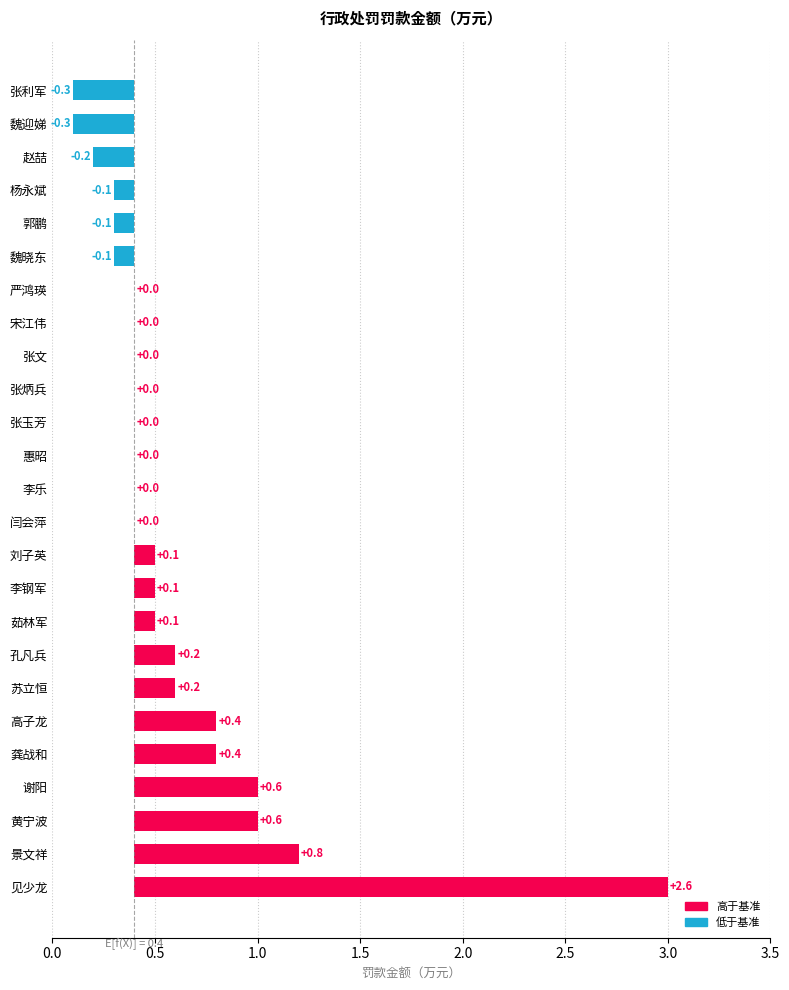

What is the value of the 3rd bar from the left?

0.6